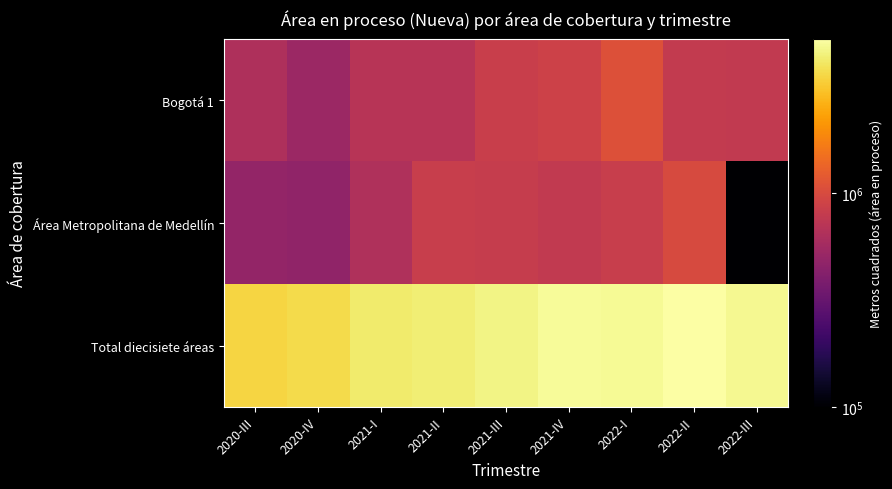

Reading left to right, extract all data points from this chart.

Bogotá 1: 2020-III=636870.0	2020-IV=533912.0	2021-I=698396.0	2021-II=703692.0	2021-III=839723.0	2021-IV=884266.0	2022-I=1077741.0	2022-II=797730.0	2022-III=778220.0
Área Metropolitana de Medellín: 2020-III=491659.0	2020-IV=478767.0	2021-I=645323.0	2021-II=830234.0	2021-III=816448.0	2021-IV=777663.0	2022-I=836369.0	2022-II=1003218.0	2022-III=0.1
Total diecisiete áreas: 2020-III=3531651.0	2020-IV=3711514.0	2021-I=4261928.0	2021-II=4399347.0	2021-III=4675760.0	2021-IV=5012555.0	2022-I=4959568.0	2022-II=5305963.0	2022-III=4899403.0